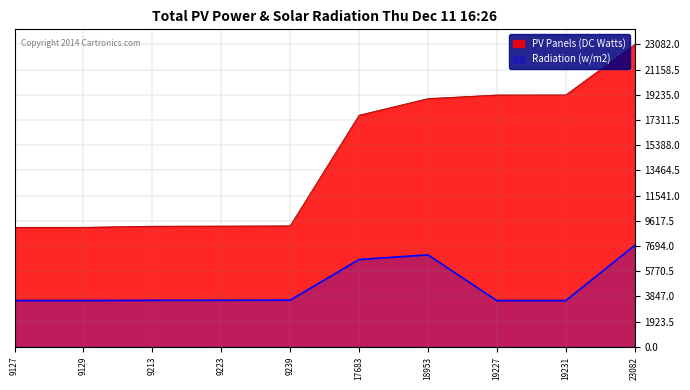

At how many categories does at least one series exceed 20564?

1